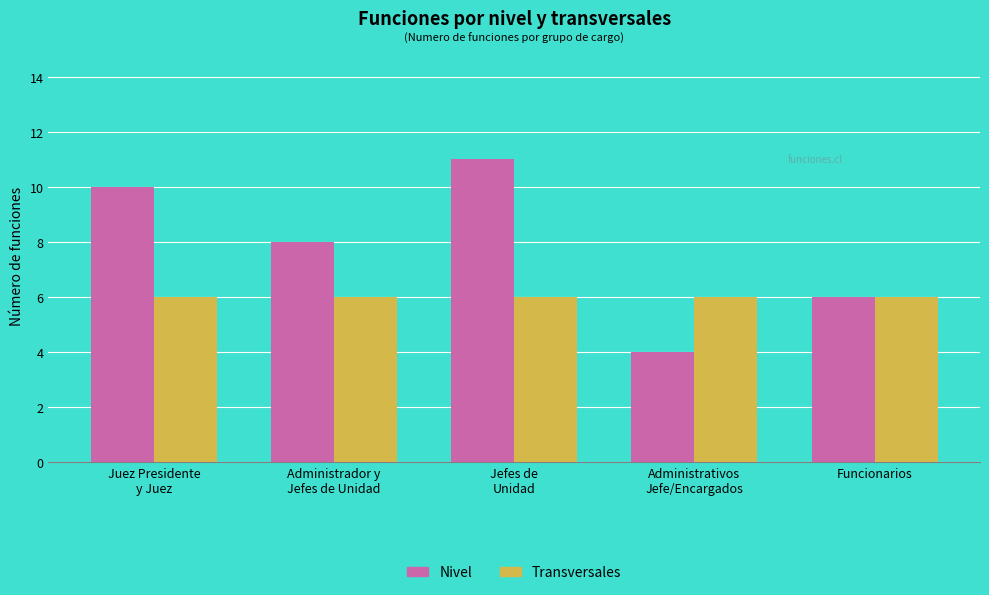

Is the value of Transversales at Administrador y
Jefes de Unidad greater than the value of Nivel at Jefes de
Unidad?

No